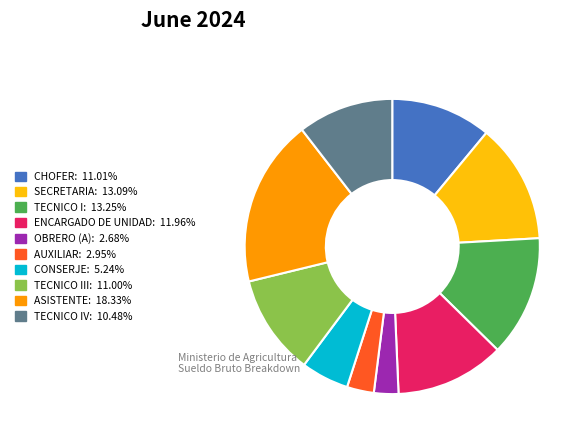

Combined, do ENCARGADO DE UNIDAD: 11.96% and TECNICO III: 11.00% account for over 50%?

No